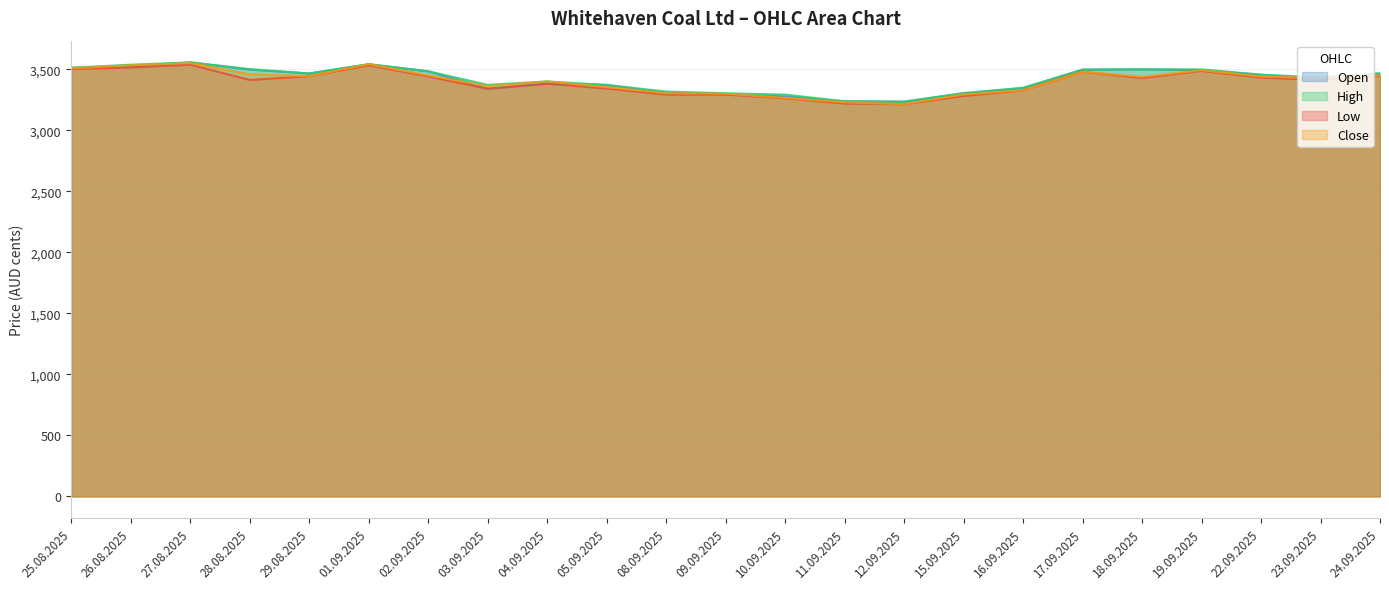

What is the label of the 23rd point from the right?

25.08.2025